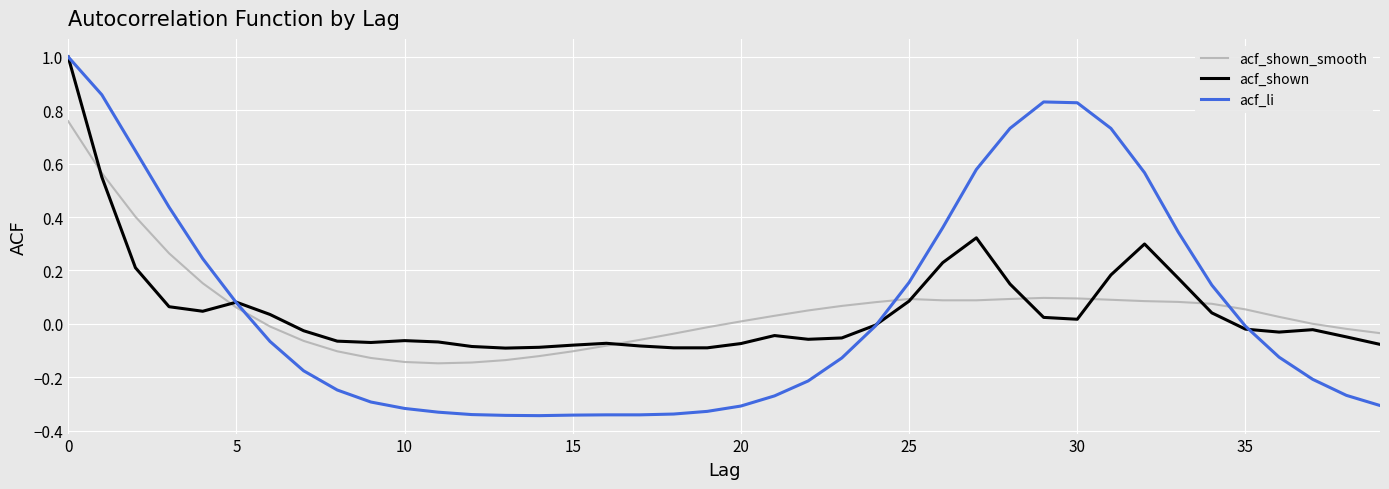

What are all the series names shown in the legend?

acf_shown_smooth, acf_shown, acf_li